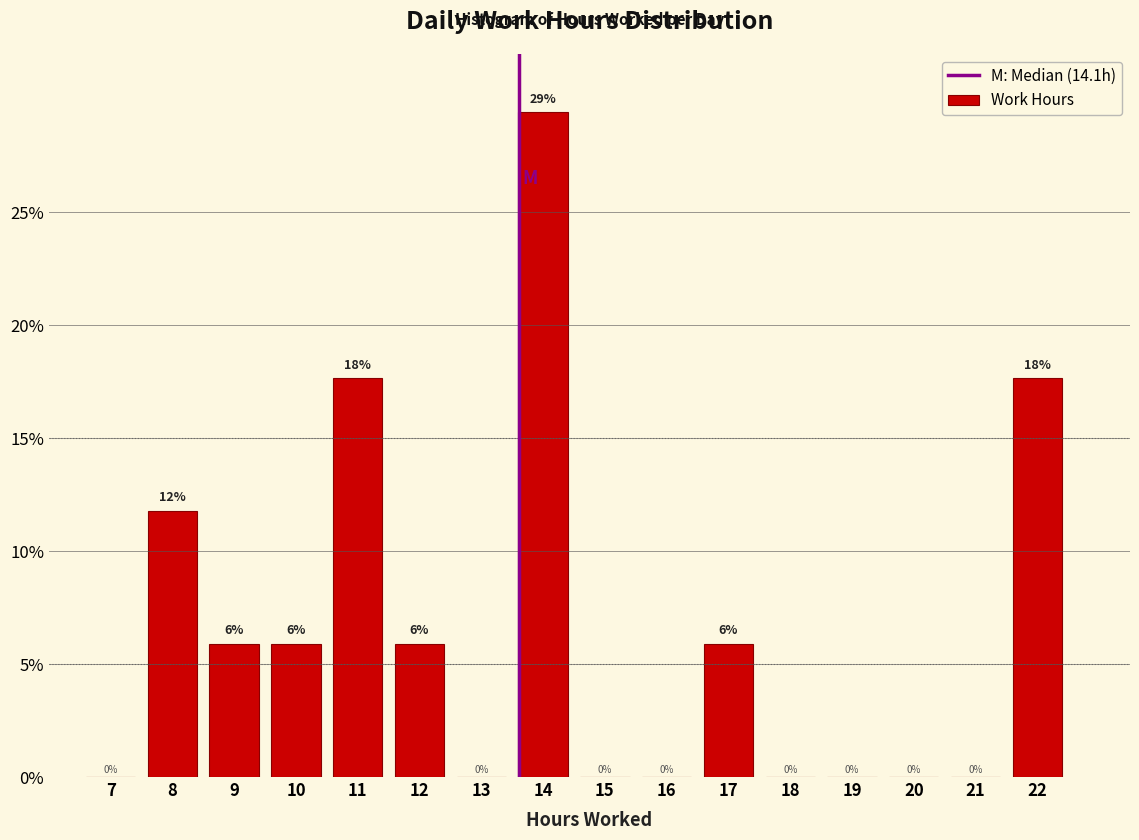

Between 15 and 22, which is larger?

22